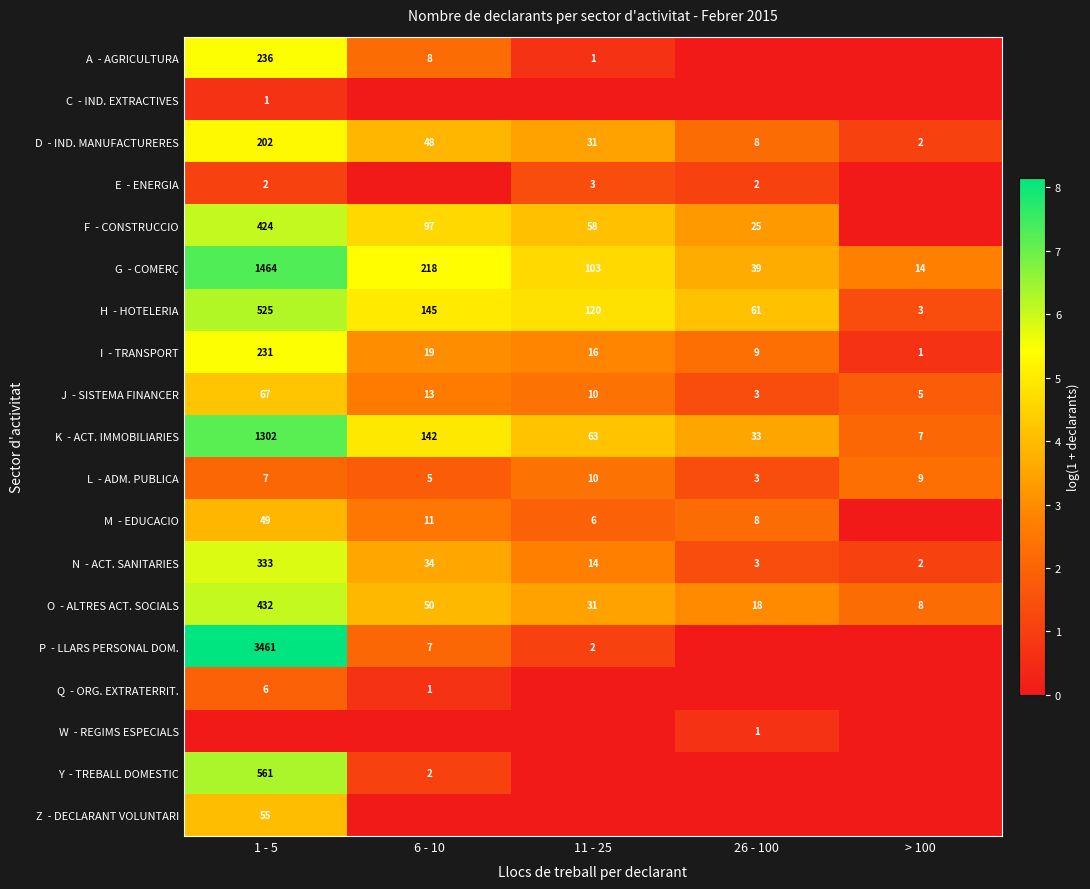

Which category has the lowest value in the C - IND. EXTRACTIVES series?

6 - 10